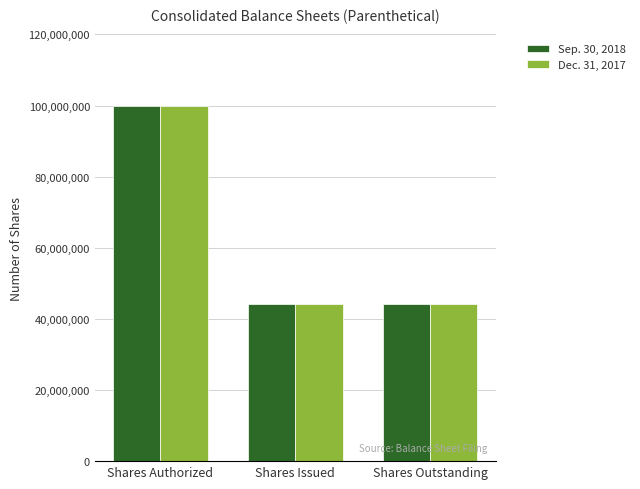

What is the value of the Dec. 31, 2017 bar at the 1st from the left?

100000000